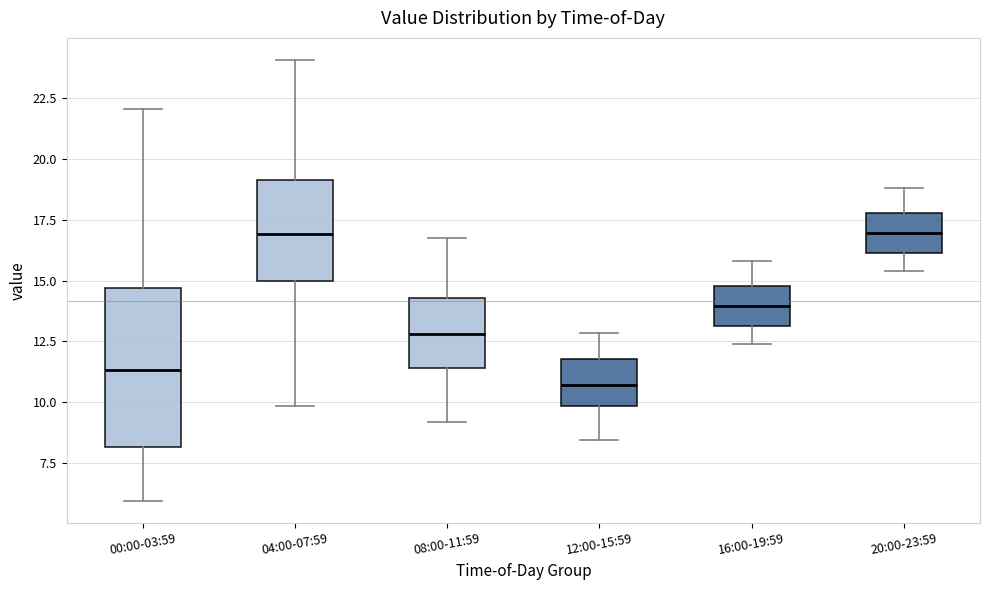

Reading left to right, read every box against the y-axis: the position of its median line, the range the box covers, and the ends of its whiskers. The values are not printed on the chart, so give them approximately, as read against the axis.

00:00-03:59: median 11.5, box 8.0 to 14.5, whiskers 6.0 to 22.0
04:00-07:59: median 17.0, box 15.0 to 19.0, whiskers 10.0 to 24.0
08:00-11:59: median 13.0, box 11.5 to 14.5, whiskers 9.0 to 17.0
12:00-15:59: median 10.5, box 10.0 to 12.0, whiskers 8.5 to 13.0
16:00-19:59: median 14.0, box 13.0 to 15.0, whiskers 12.5 to 16.0
20:00-23:59: median 17.0, box 16.0 to 18.0, whiskers 15.5 to 19.0